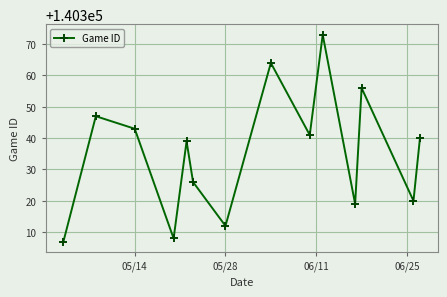

What is the difference between the second highest and second lowest values?

56